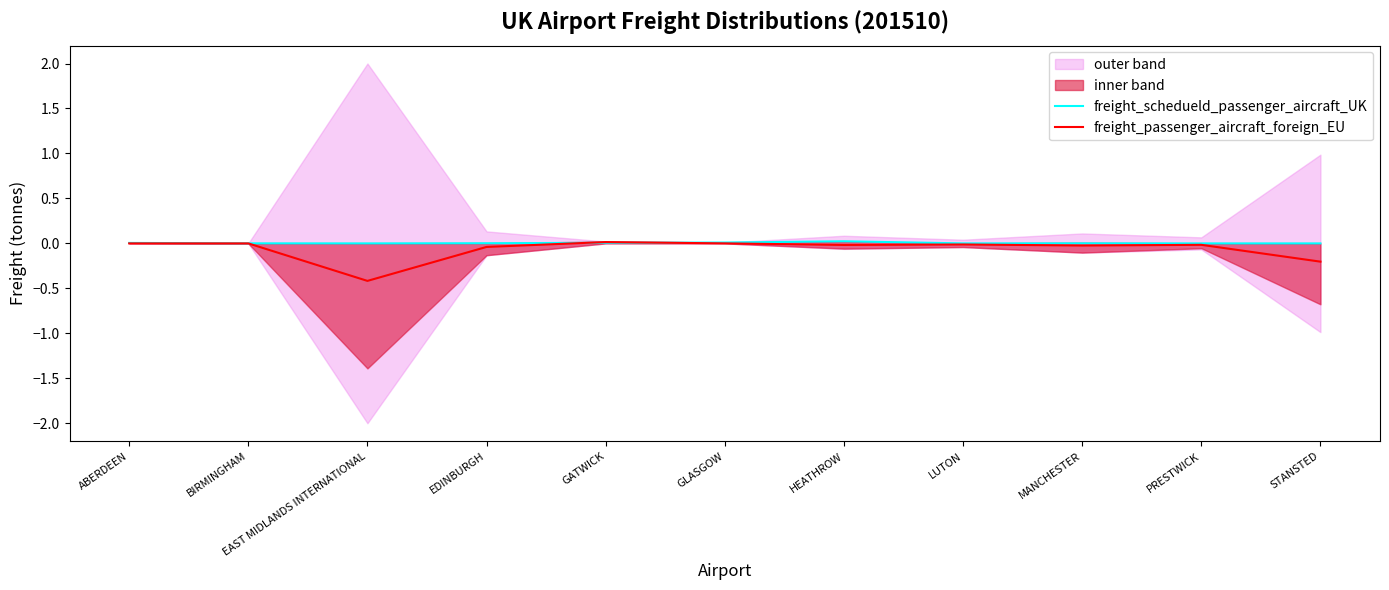

Count the number of data series in this chart.

2